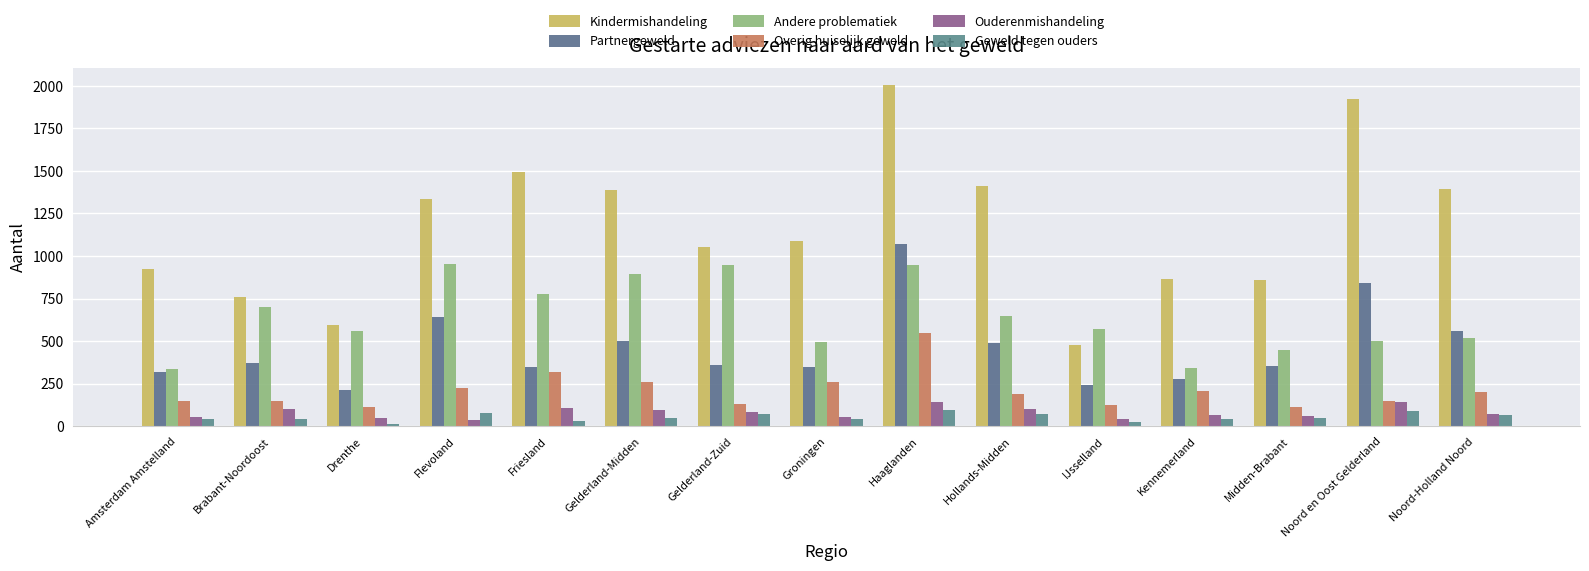

What position from the left is Midden-Brabant?

13